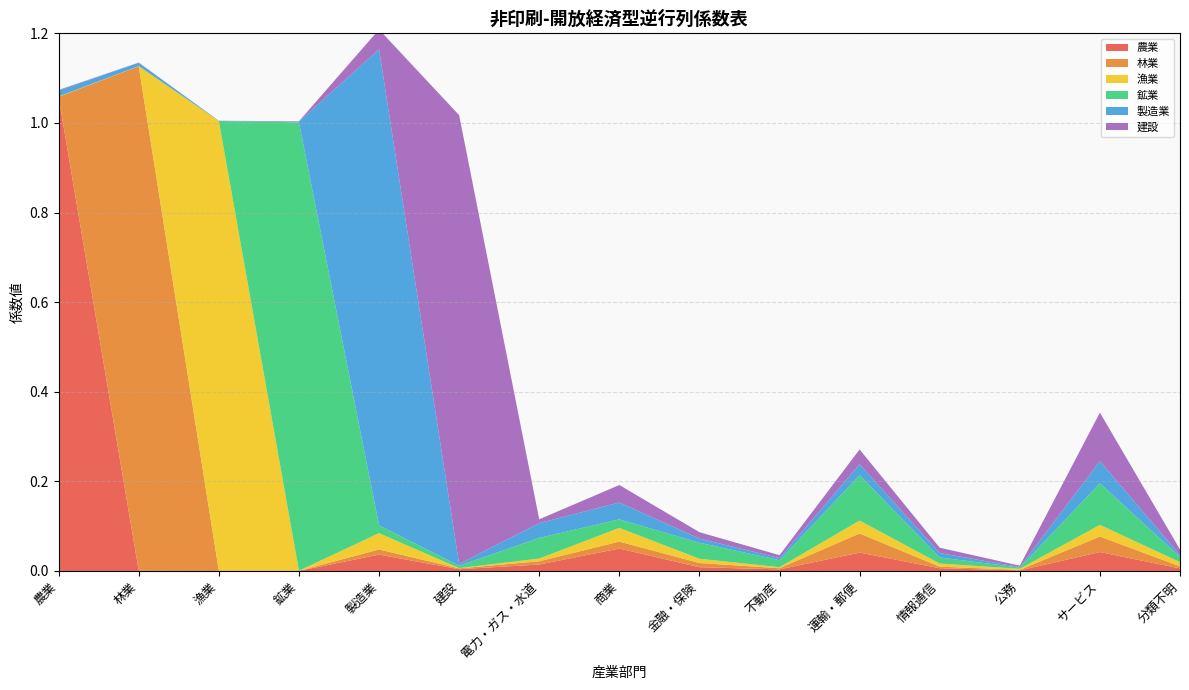

Reading left to right, transcribe all the data shown in this chart.

農業: 1.1	0.0	0.0	0.0	0.0	0.0	0.0	0.1	0.0	0.0	0.0	0.0	0.0	0.0	0.0
林業: 0.0	1.1	0.0	0.0	0.0	0.0	0.0	0.0	0.0	0.0	0.0	0.0	0.0	0.0	0.0
漁業: 0.0	0.0	1.0	0.0	0.0	0.0	0.0	0.0	0.0	0.0	0.0	0.0	0.0	0.0	0.0
鉱業: 0.0	0.0	0.0	1.0	0.0	0.0	0.0	0.0	0.0	0.0	0.1	0.0	0.0	0.1	0.0
製造業: 0.0	0.0	0.0	0.0	1.1	0.0	0.0	0.0	0.0	0.0	0.0	0.0	0.0	0.0	0.0
建設: 0.0	0.0	0.0	0.0	0.0	1.0	0.0	0.0	0.0	0.0	0.0	0.0	0.0	0.1	0.0